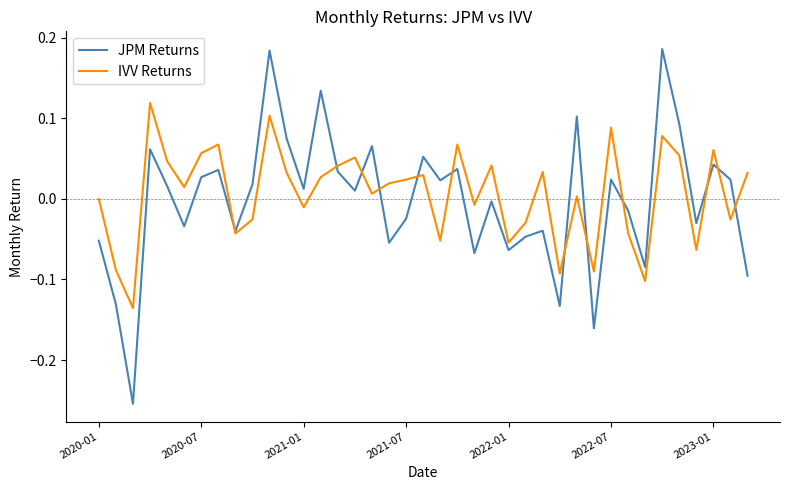

Which series has the largest range (max minus min)?

JPM Returns